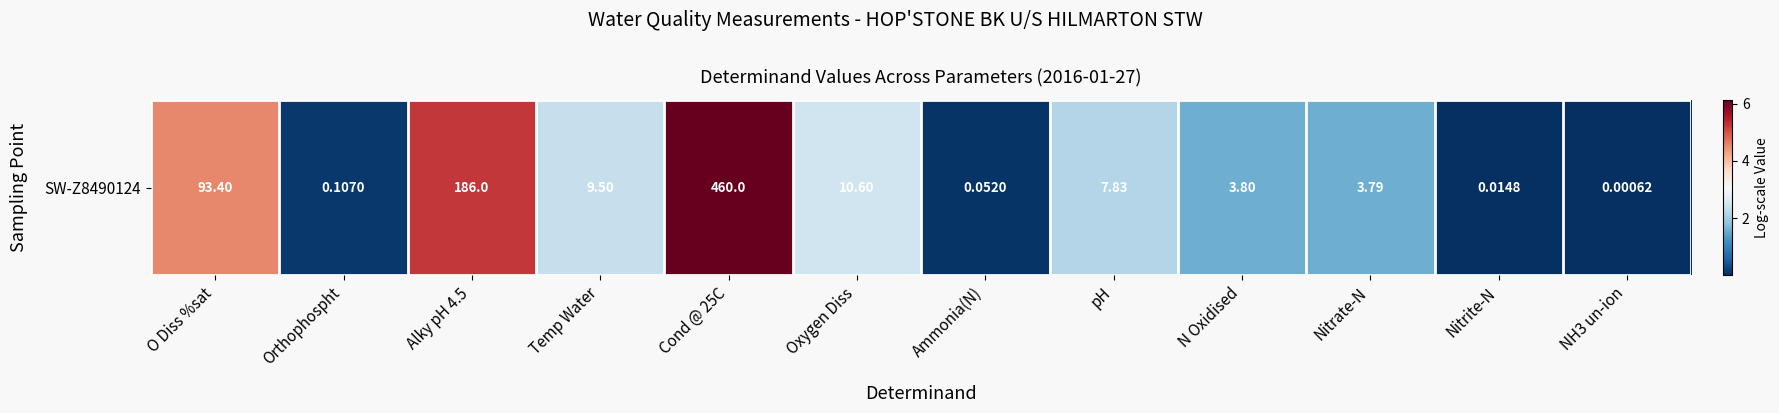

Reading left to right, what are all the values shown in this chart?

4.5	0.1	5.2	2.4	6.1	2.5	0.1	2.2	1.6	1.6	0.0	0.0